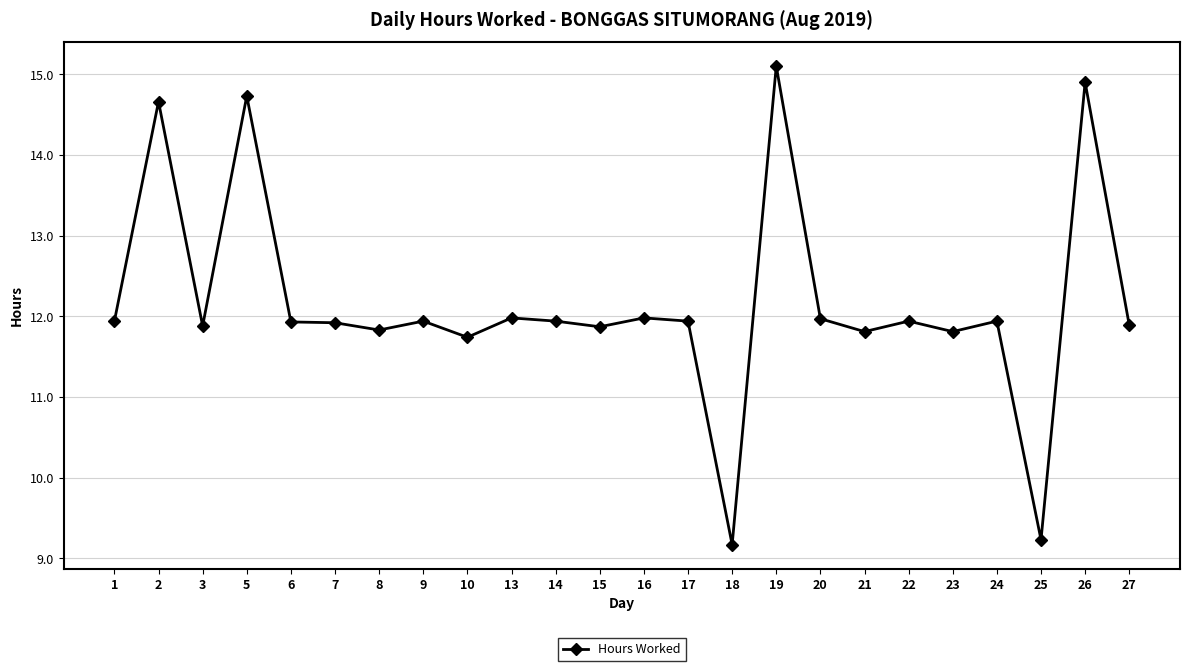

Reading left to right, transcribe all the data shown in this chart.

1=11.9	2=14.7	3=11.9	5=14.7	6=11.9	7=11.9	8=11.8	9=11.9	10=11.7	13=12.0	14=11.9	15=11.9	16=12.0	17=11.9	18=9.2	19=15.1	20=12.0	21=11.8	22=11.9	23=11.8	24=11.9	25=9.2	26=14.9	27=11.9